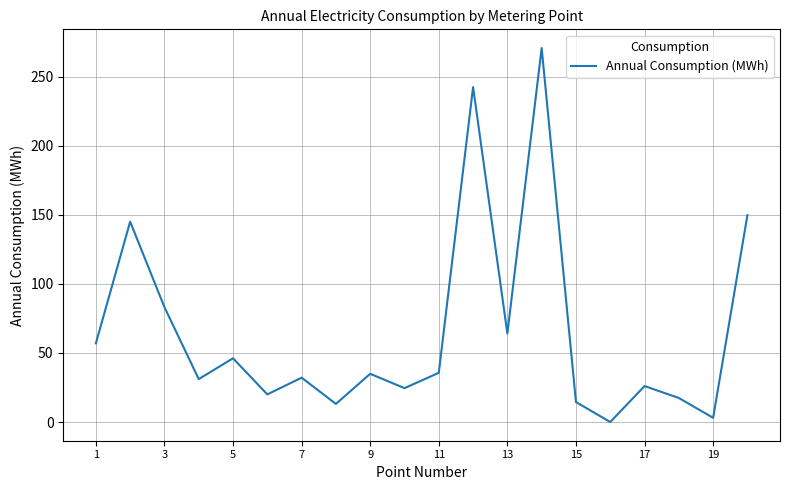

What is the difference between the maximum and minimum values?

270.6